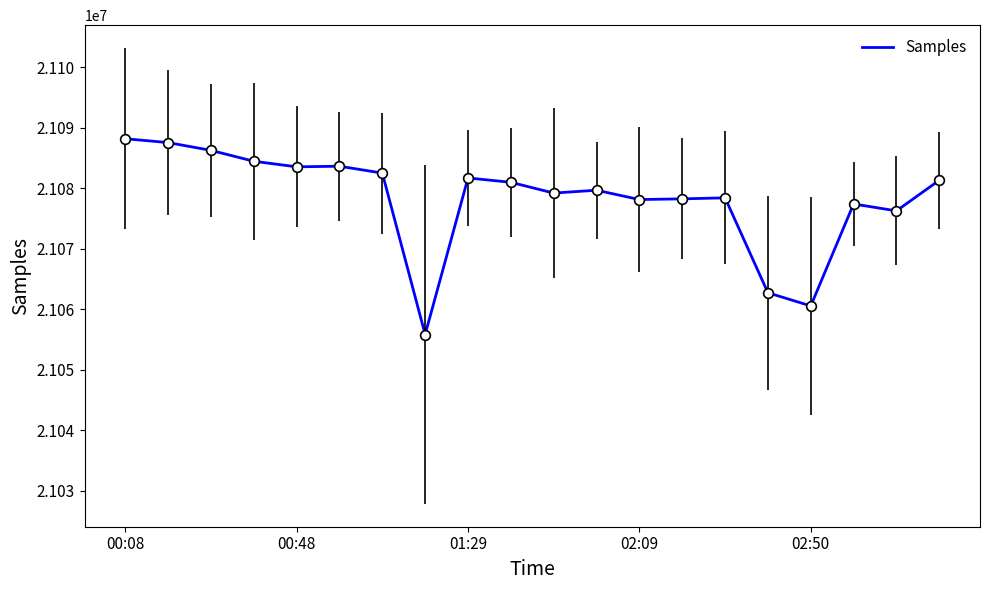

Count the number of data series in this chart.

1